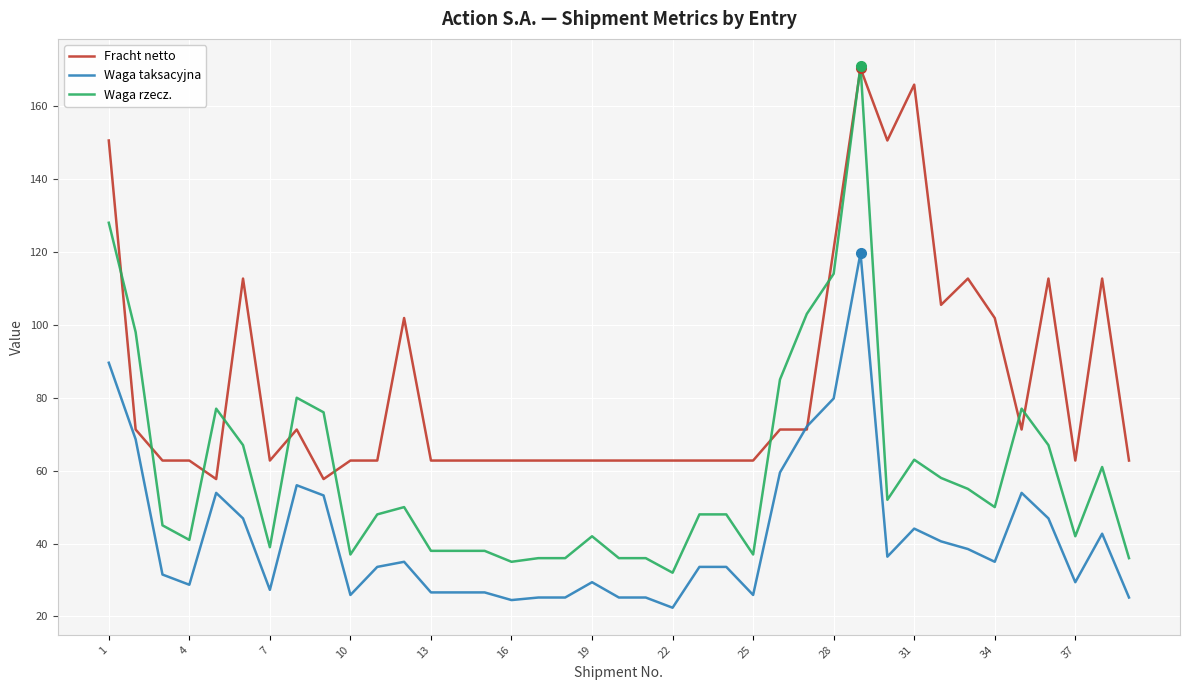

Which series has the widest spread of values?

Waga rzecz.